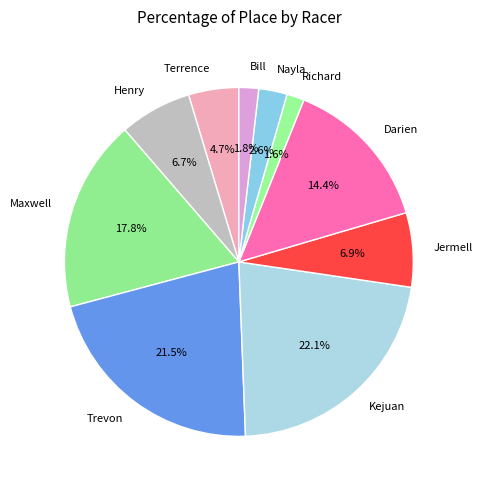

Between Maxwell and Richard, which is larger?

Maxwell